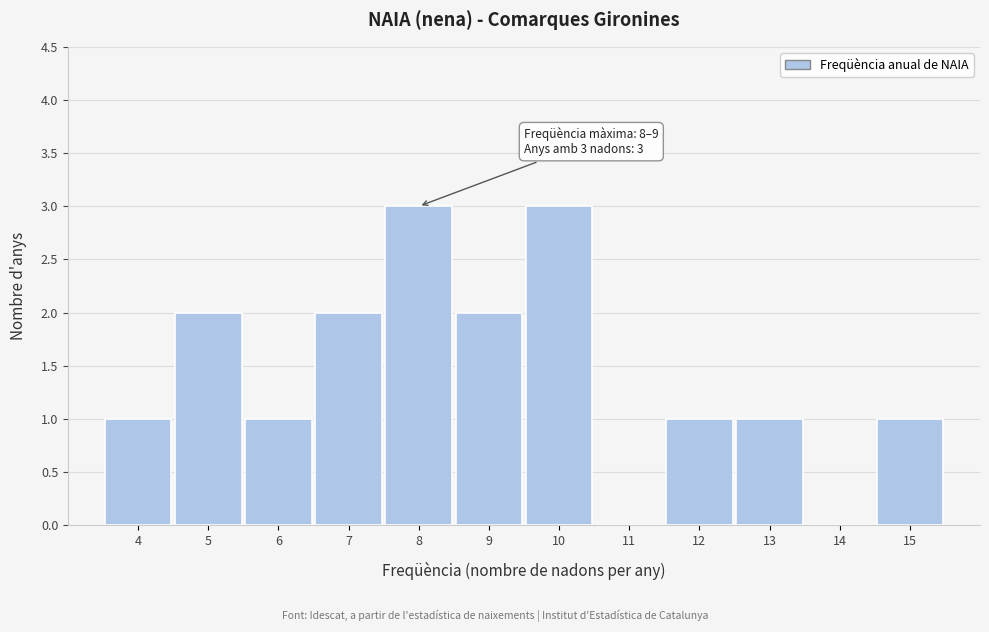

Reading left to right, list all the values displayed in this chart.

4=1	5=2	6=1	7=2	8=3	9=2	10=3	11=0	12=1	13=1	14=0	15=1